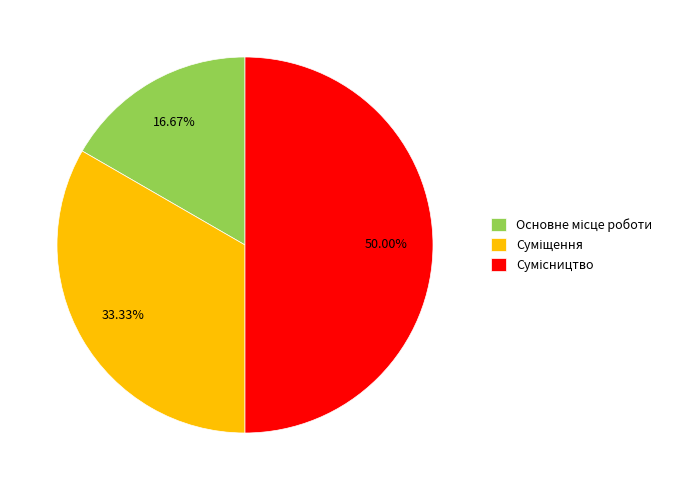

Which category has the biggest portion of the pie?

Сумісництво